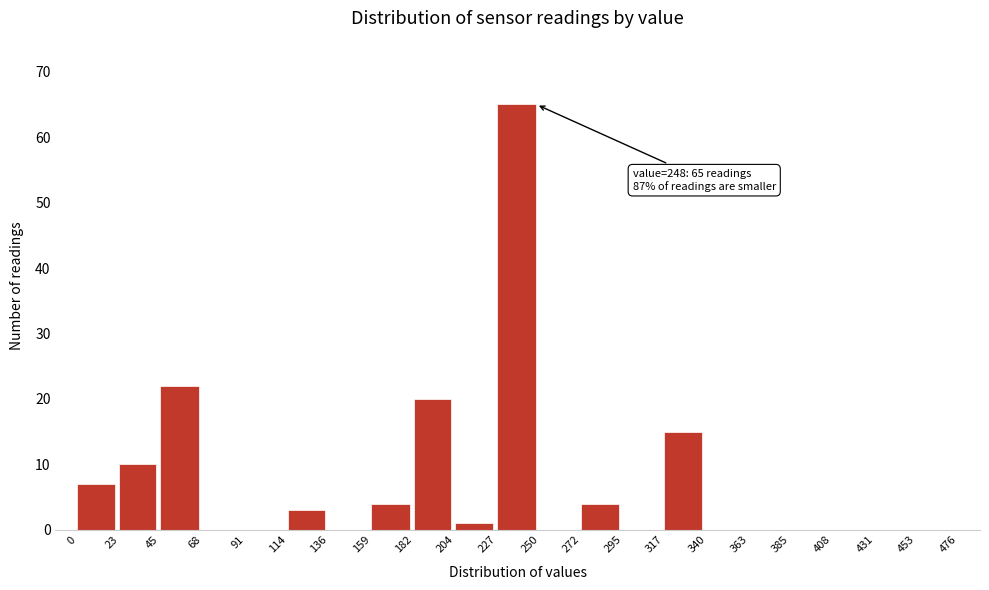

Which range on the x-axis has the tallest bar?

227 to 250